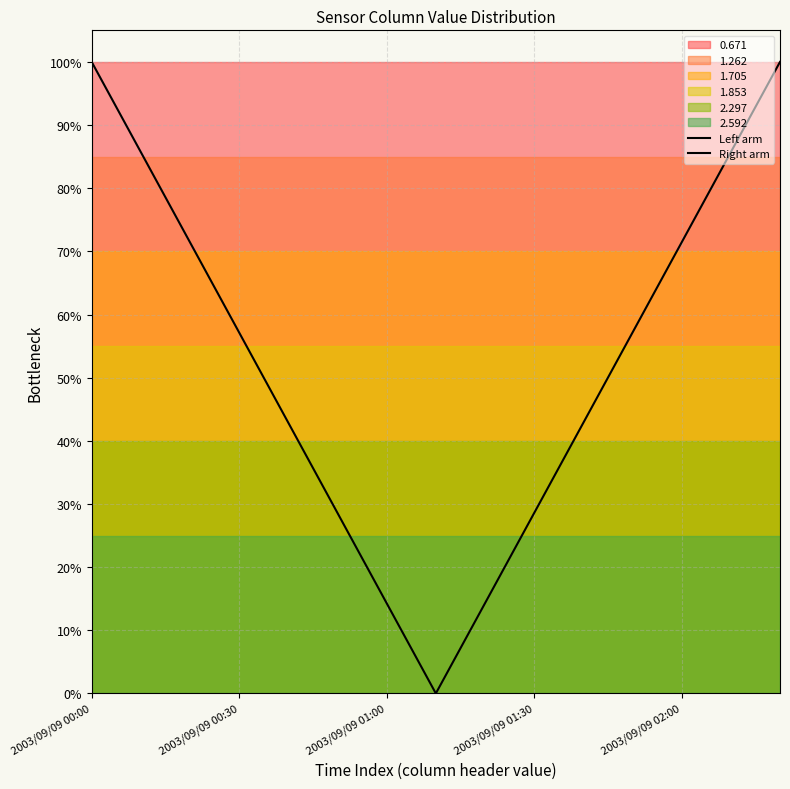

Does the chart display data point markers on the line(s)?

No